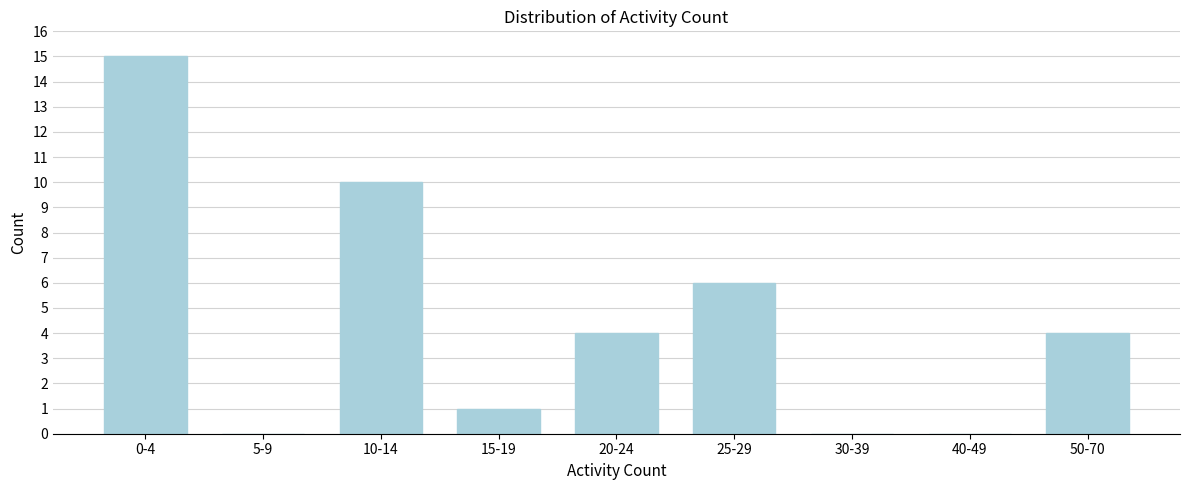

Reading left to right, transcribe all the data shown in this chart.

0-4=15	5-9=0	10-14=10	15-19=1	20-24=4	25-29=6	30-39=0	40-49=0	50-70=4